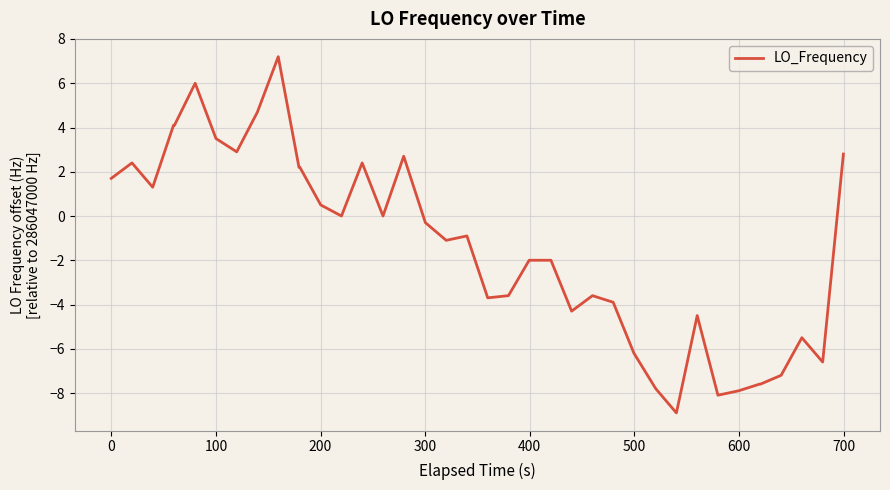

What is the smallest value displayed?

-8.9